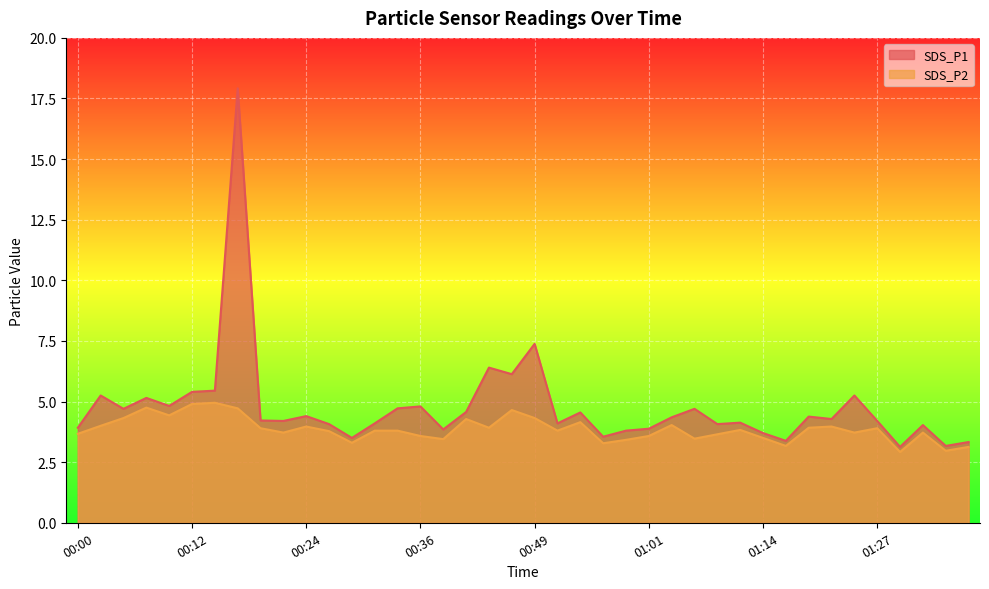

The value of SDS_P1 at 01:24 is 5.2. True or false?

True